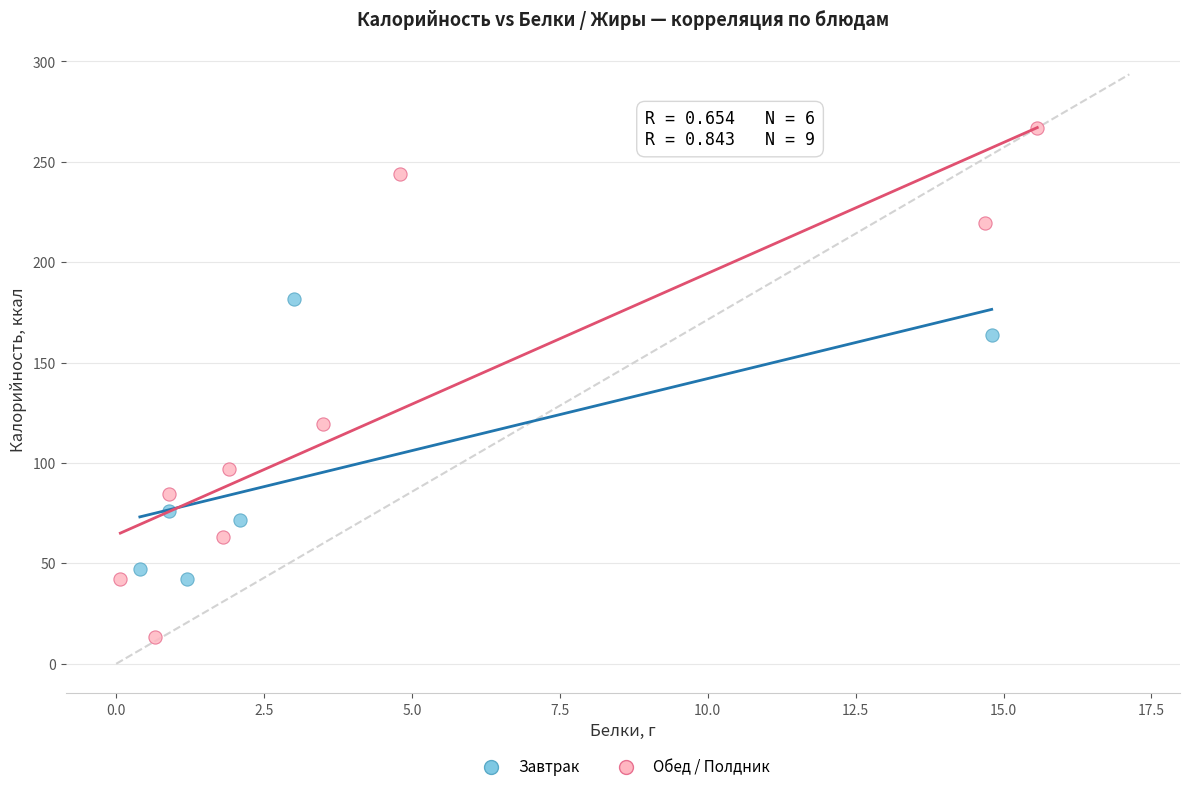

Which series contains the highest Y value?

Обед / Полдник